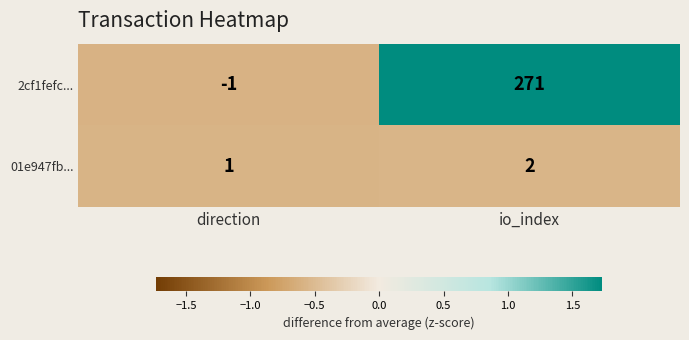

What is the total value across all series at direction?

0